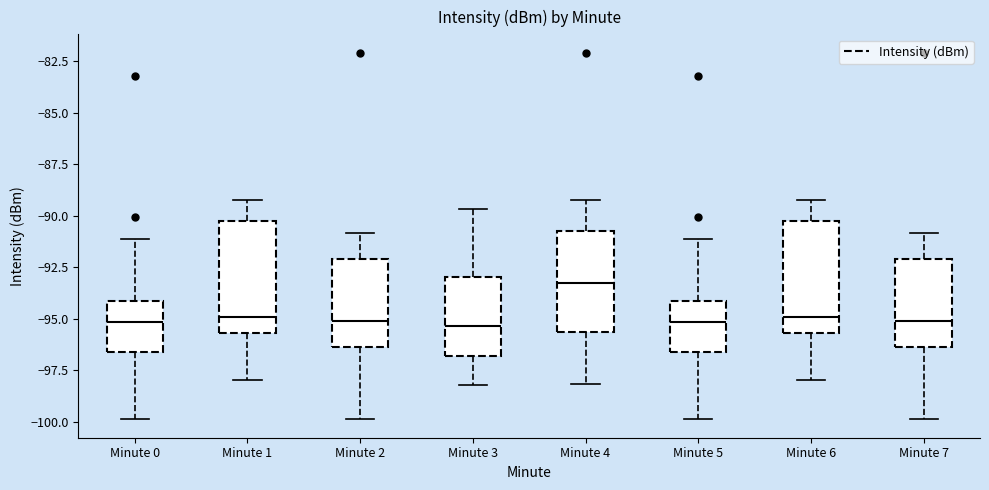

Reading left to right, read every box against the y-axis: the position of its median line, the range the box covers, and the ends of its whiskers. The values are not printed on the chart, so give them approximately, as read against the axis.

Minute 0: median -95.0, box -96.5 to -94.0, whiskers -100.0 to -91.0
Minute 1: median -95.0, box -95.5 to -90.0, whiskers -98.0 to -89.5
Minute 2: median -95.0, box -96.5 to -92.0, whiskers -100.0 to -91.0
Minute 3: median -95.5, box -97.0 to -93.0, whiskers -98.0 to -89.5
Minute 4: median -93.0, box -95.5 to -90.5, whiskers -98.0 to -89.5
Minute 5: median -95.0, box -96.5 to -94.0, whiskers -100.0 to -91.0
Minute 6: median -95.0, box -95.5 to -90.0, whiskers -98.0 to -89.5
Minute 7: median -95.0, box -96.5 to -92.0, whiskers -100.0 to -91.0